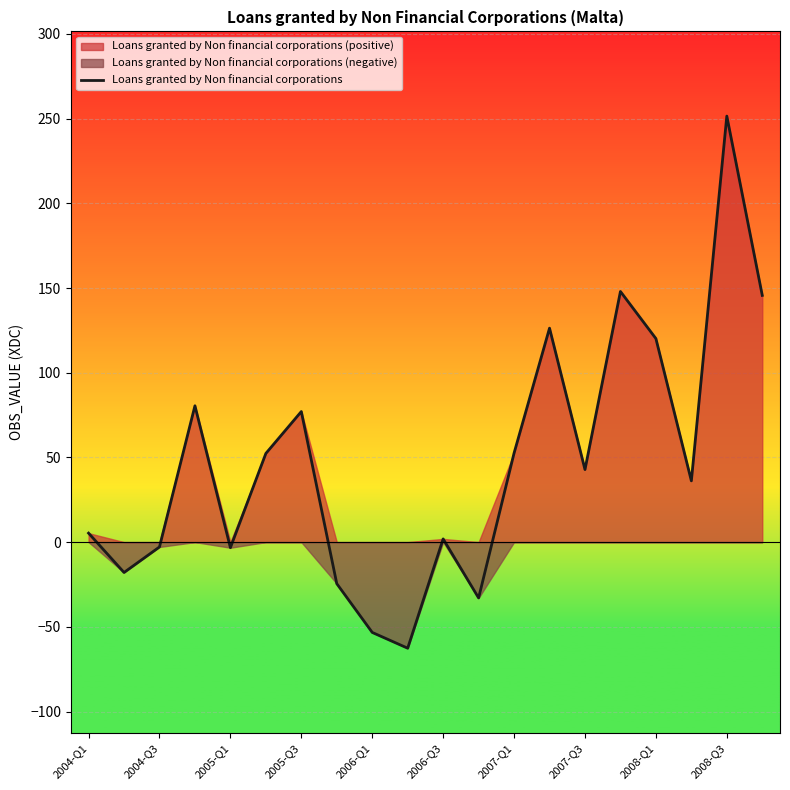

How many lines are shown in the chart?

1